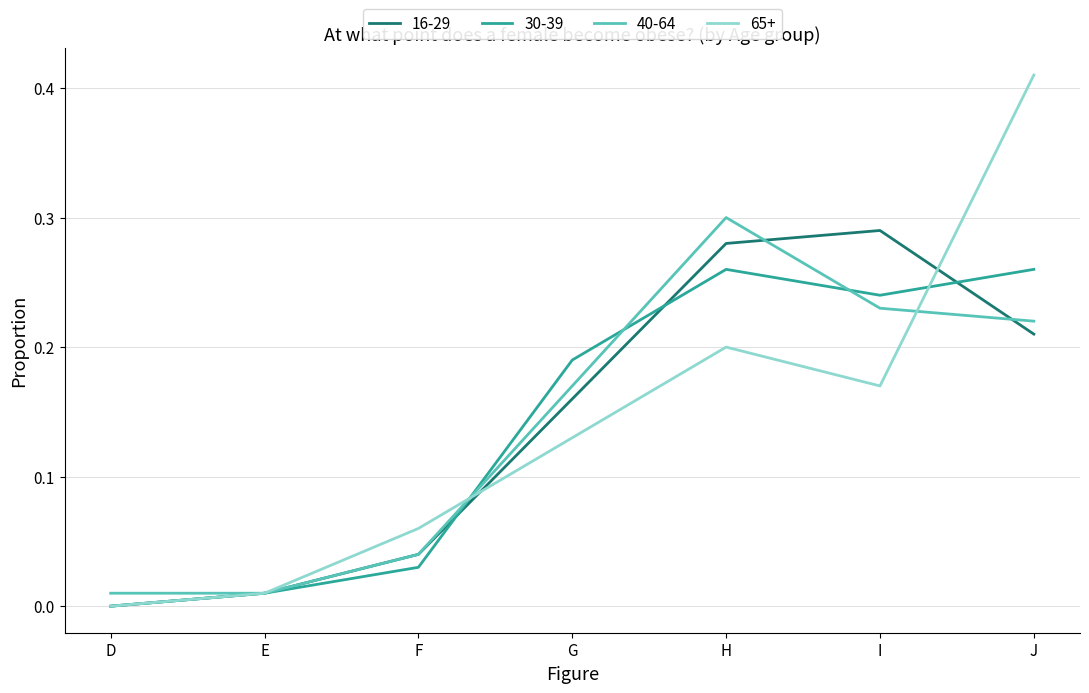

True or false: 16-29 has a value of 0.3 at H.

True